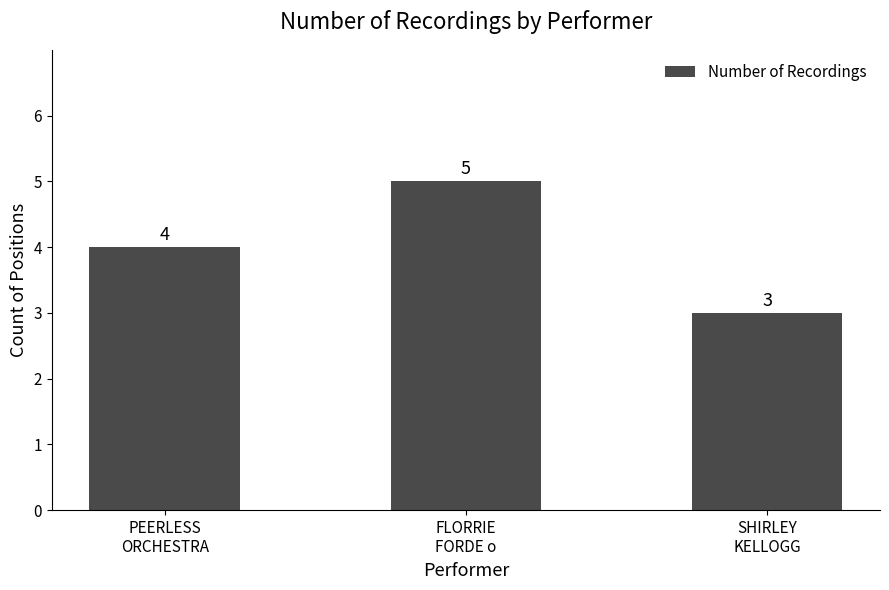

The value at PEERLESS
ORCHESTRA is 4. True or false?

True